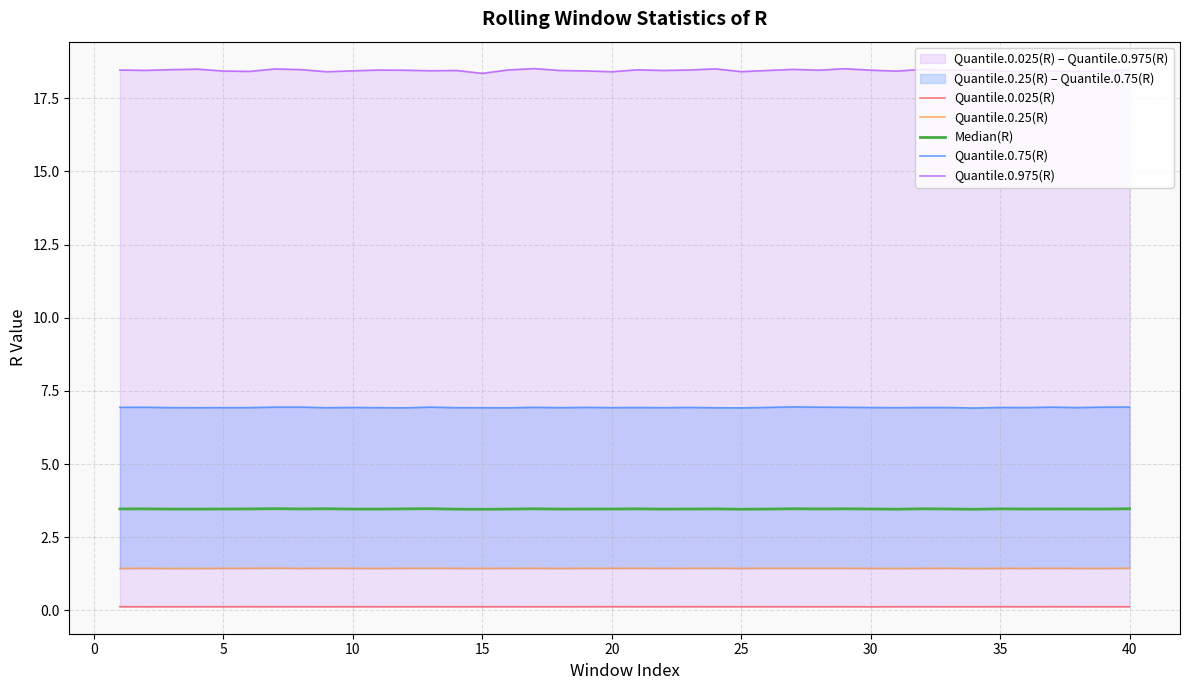

What is the value of the Quantile.0.975(R) point at the 39th from the left?

18.4